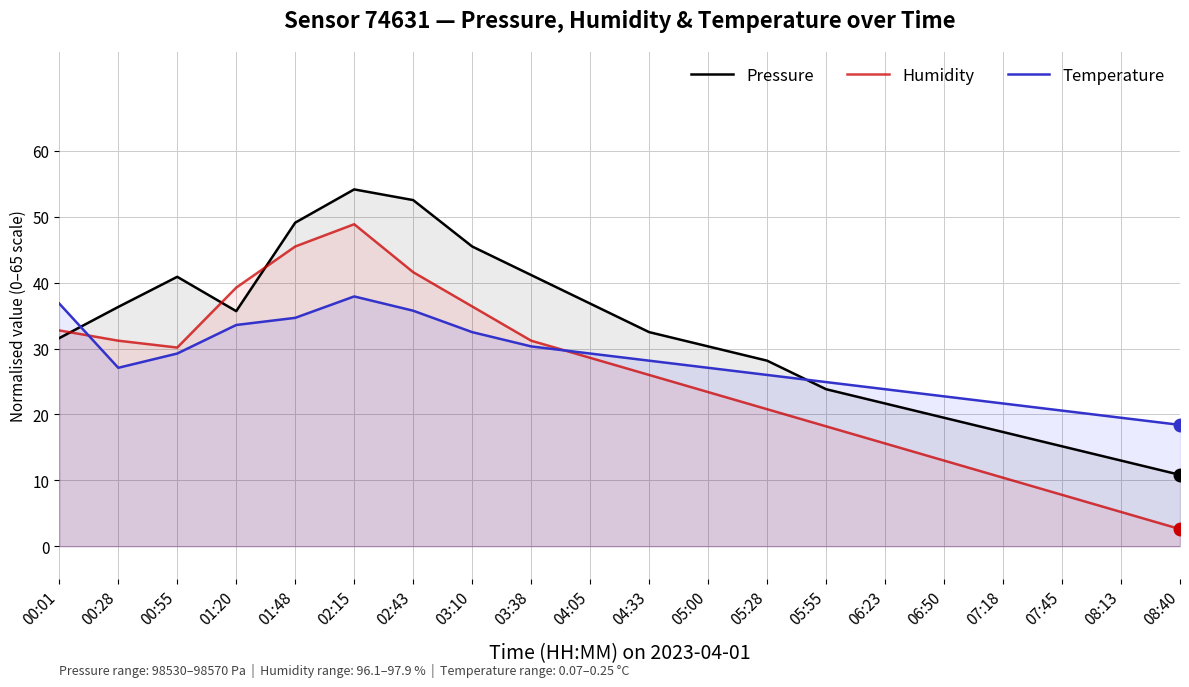

At which label is Temperature closest to 28?

04:33